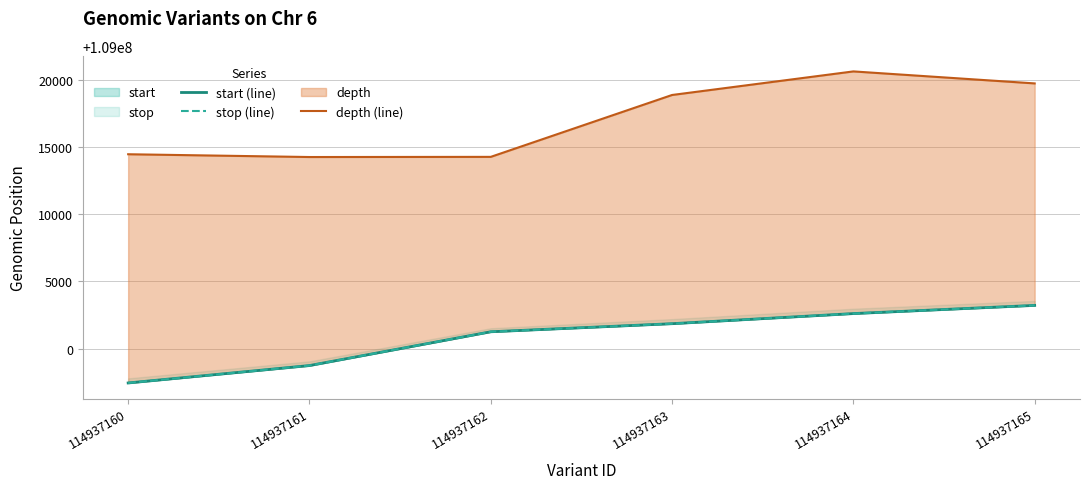

List the series in order of their peak value, lowest first.

start (line), stop (line), depth (line)